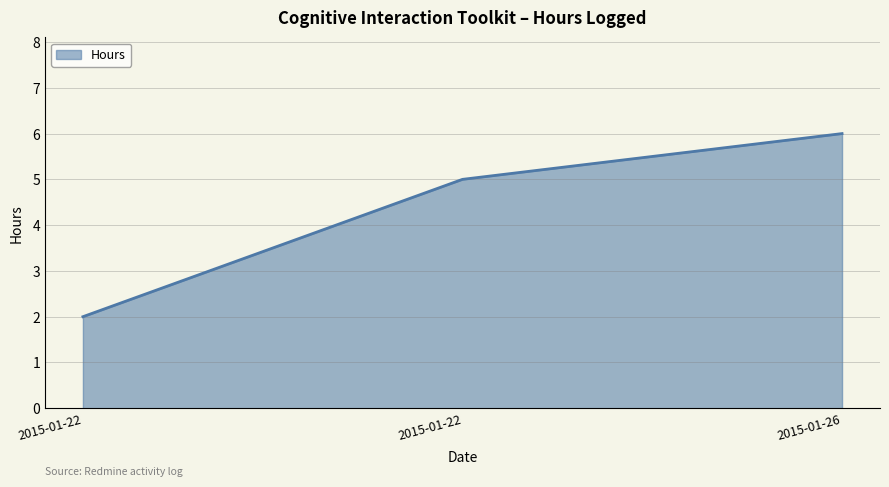

What is the value of the 3rd point from the left?

6